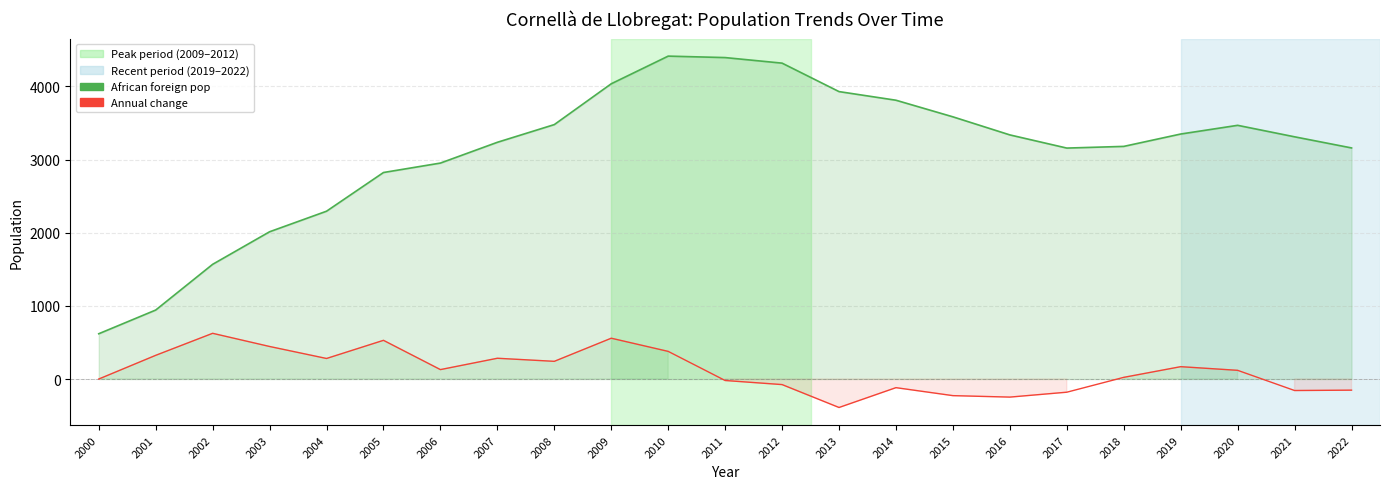

At how many categories does at least one series exceed 1858?

20